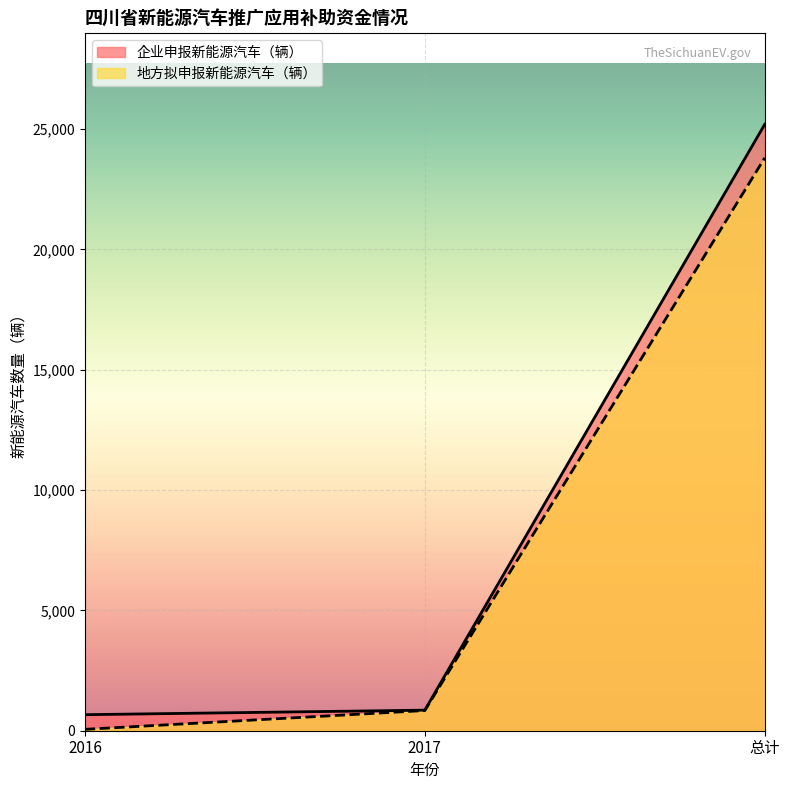

What is the value of the 企业申报新能源汽车（辆） point at the 2nd from the left?

854